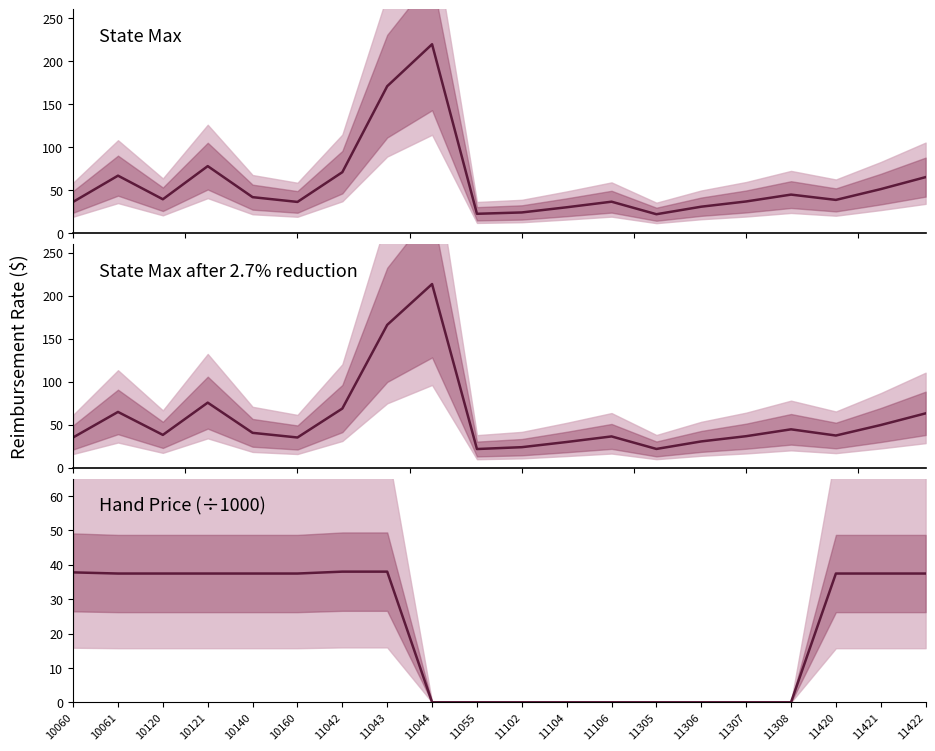

What is the total value across all series at 11042?

177.2